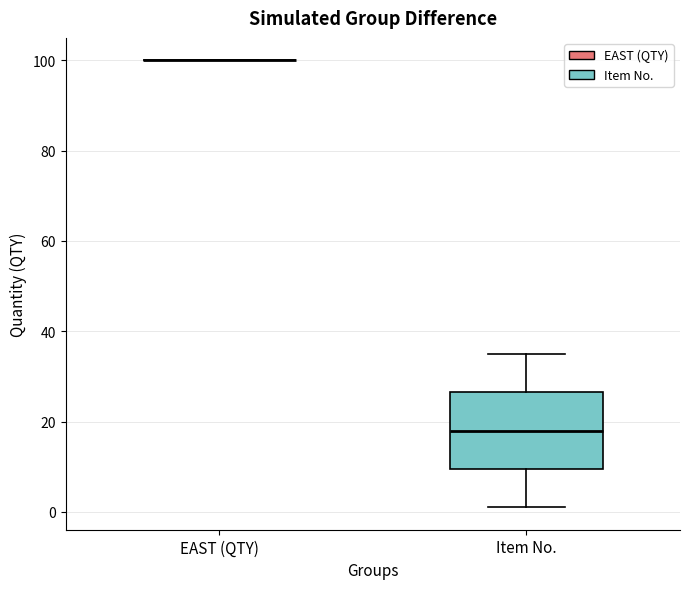

Reading left to right, read every box against the y-axis: the position of its median line, the range the box covers, and the ends of its whiskers. The values are not printed on the chart, so give them approximately, as read against the axis.

EAST (QTY): box collapsed to a line at 100, whiskers 100 to 100
Item No.: median 18, box 10 to 26, whiskers 2 to 36